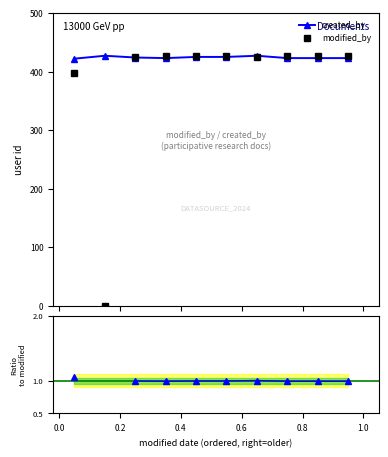

Rank the series by their average value, from lowest to highest.

modified_by, created_by